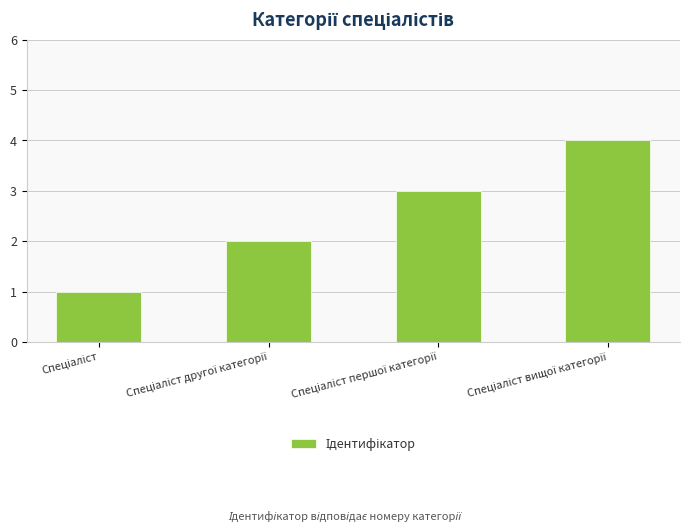

What is the difference between the maximum and minimum values?

3